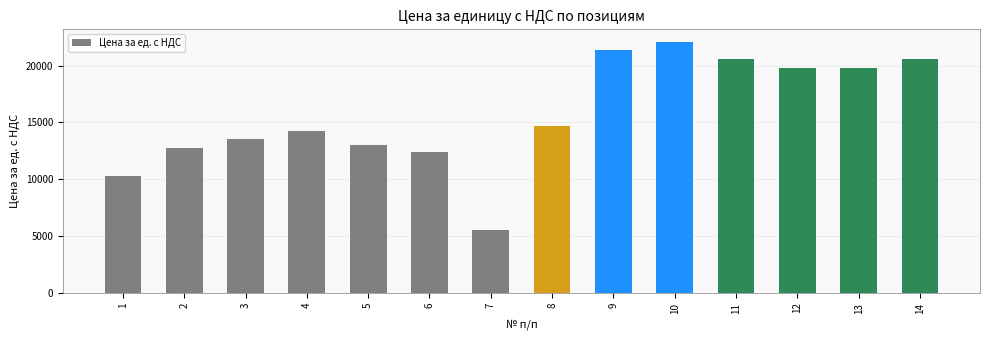

How many categories are shown in the chart?

14